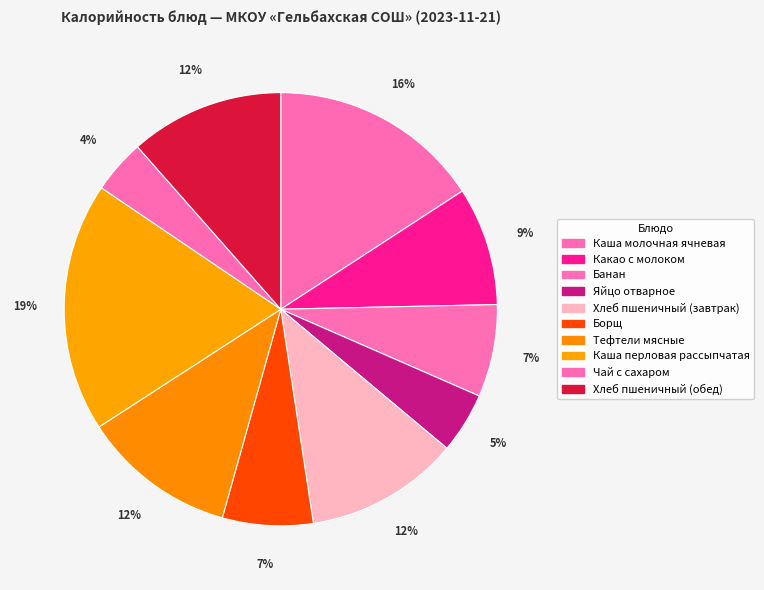

How many slices are in this pie chart?

10